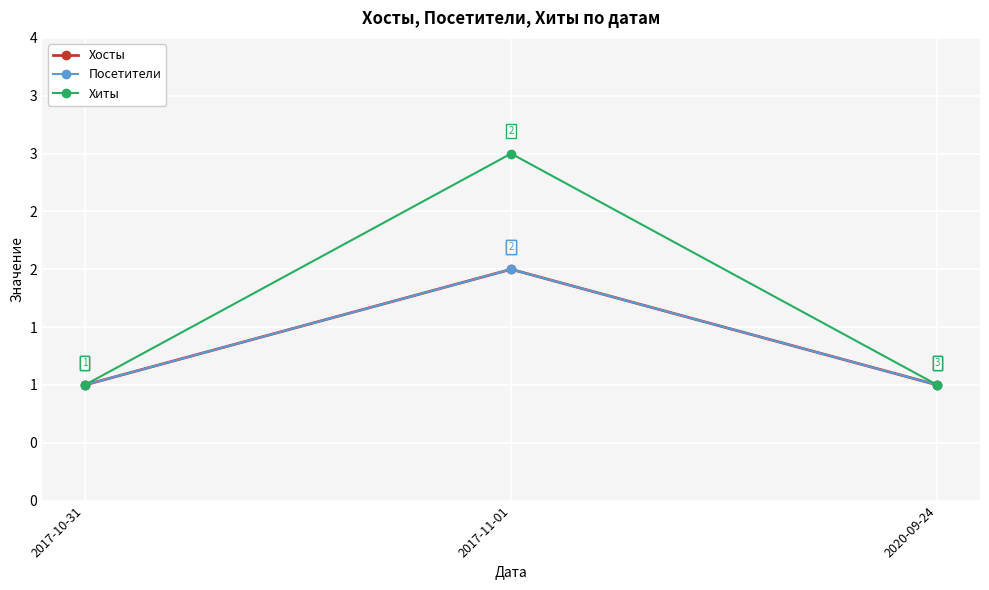

Does the chart have visible grid lines?

Yes